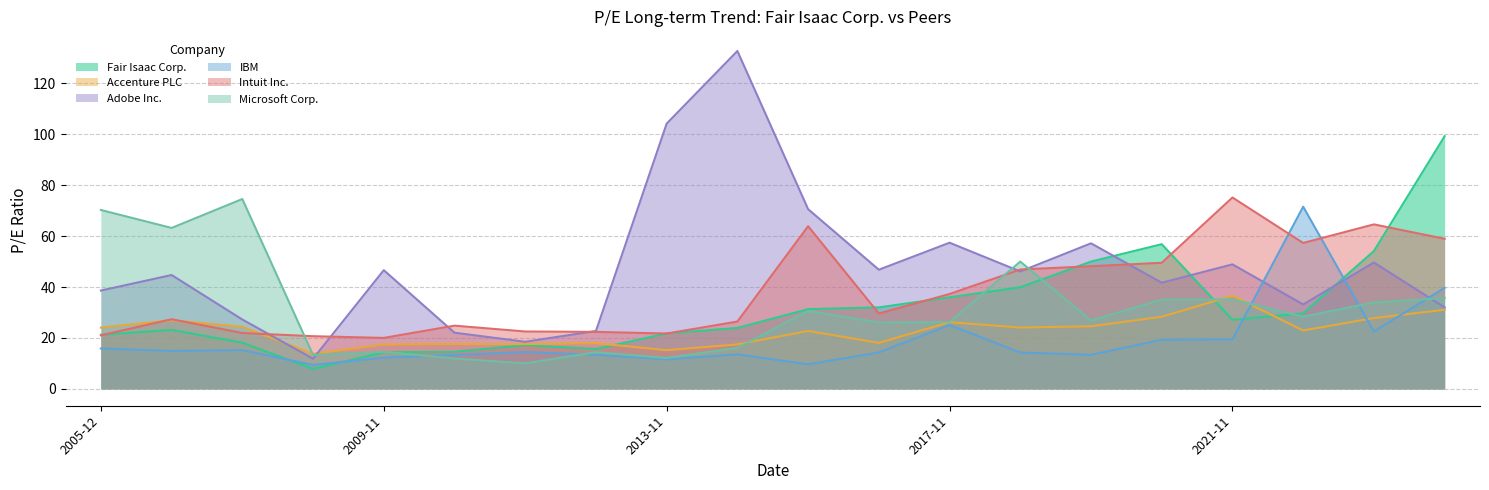

How many categories are shown in the chart?

20